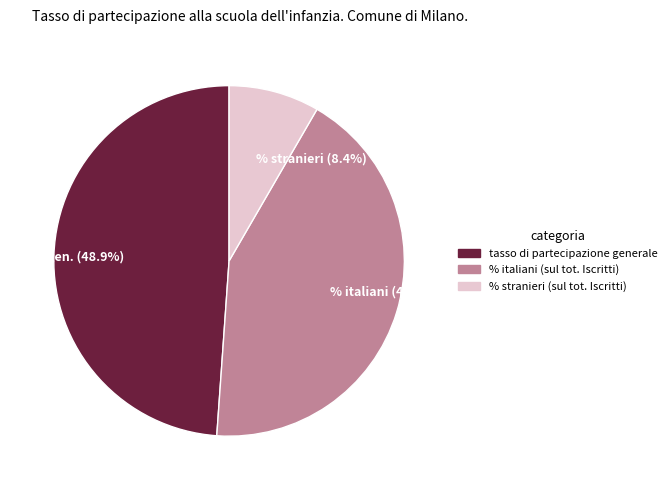

Rank the categories by value from highest to lowest.

gen. (48.9%), % italiani (42.8%), % stranieri (8.4%)